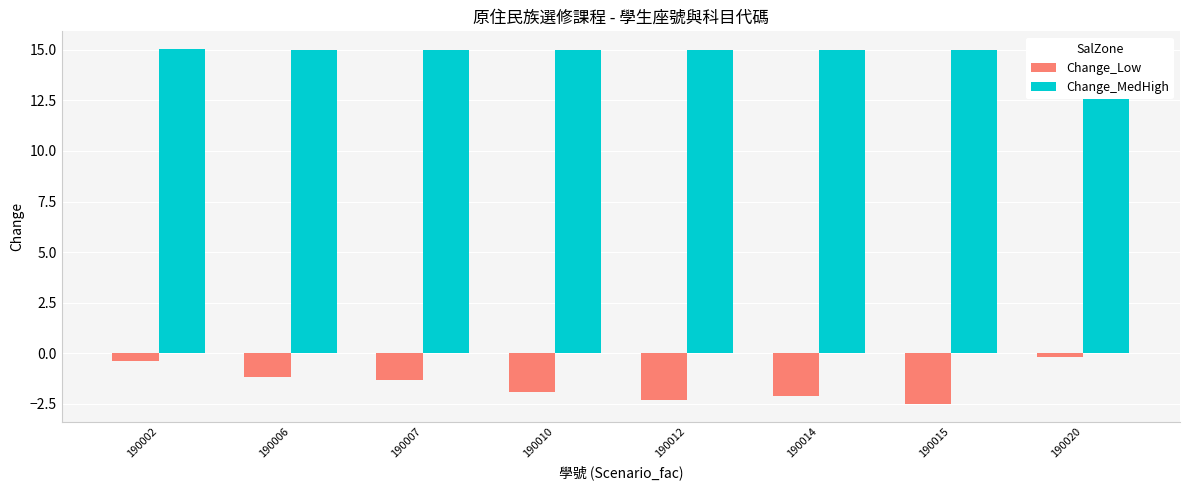

Which category has the highest value across all series?

190002